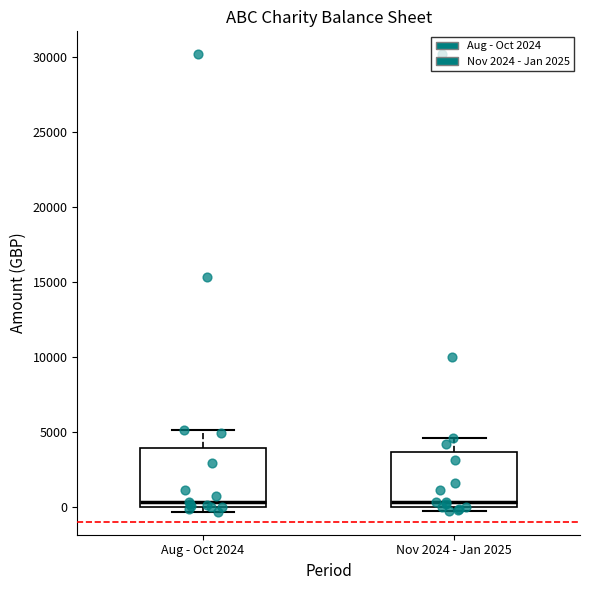

Reading left to right, transcribe this box plot: for each box, give where its median line is, the range the box spans, and where its two whiskers end, as read against the y-axis. The values are not printed on the chart, so give them approximately, as read against the axis.

Aug - Oct 2024: median 500, box 0 to 4000, whiskers -500 to 5000
Nov 2024 - Jan 2025: median 500, box 0 to 3500, whiskers -500 to 4500